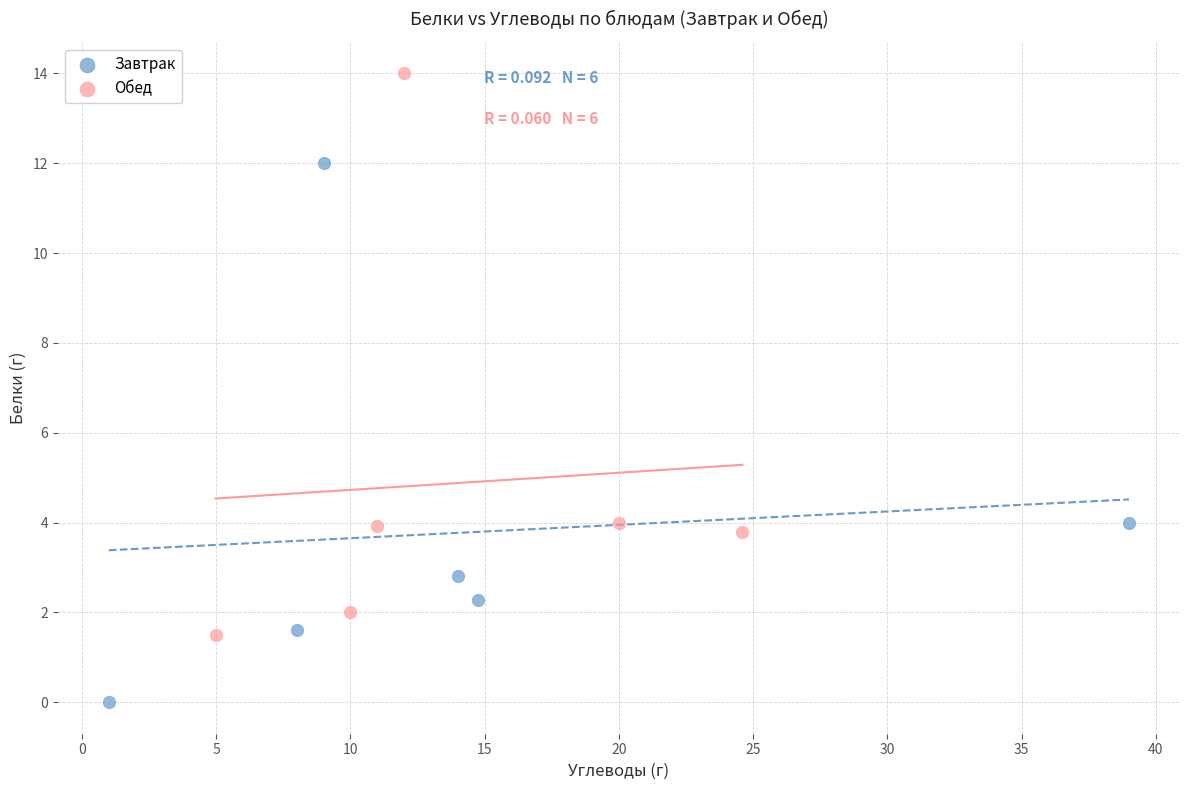

Which series reaches the maximum Y coordinate?

Обед